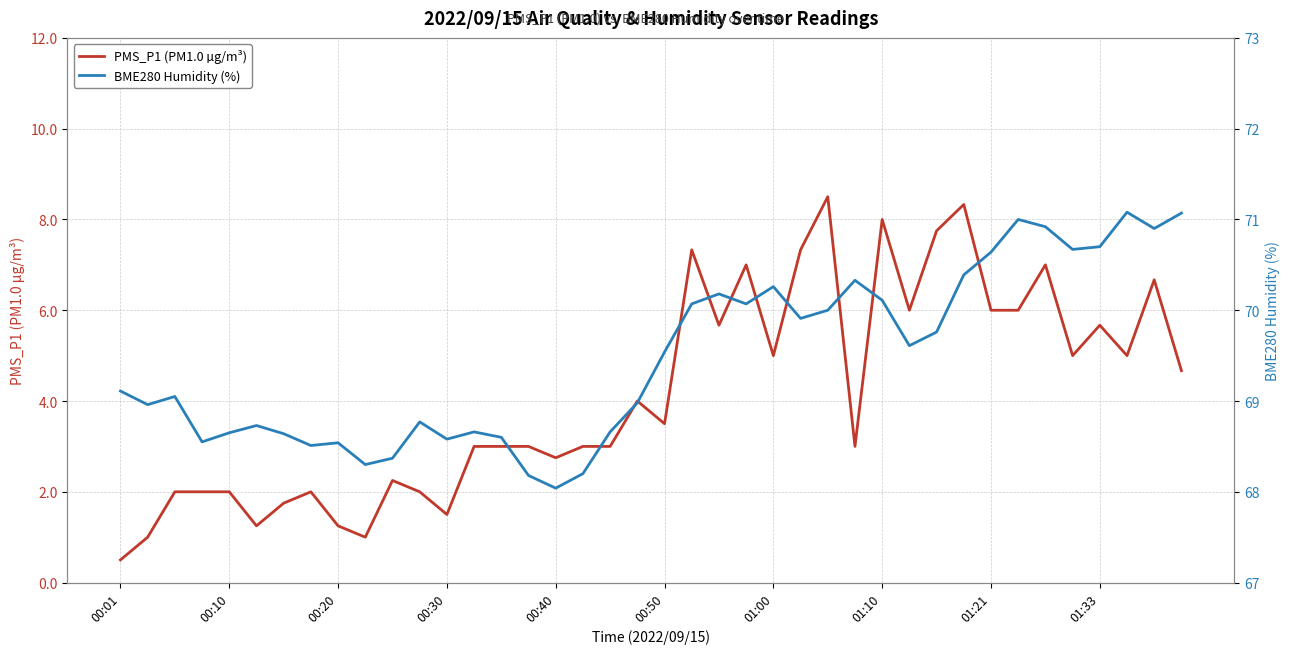

Does the chart have visible grid lines?

Yes